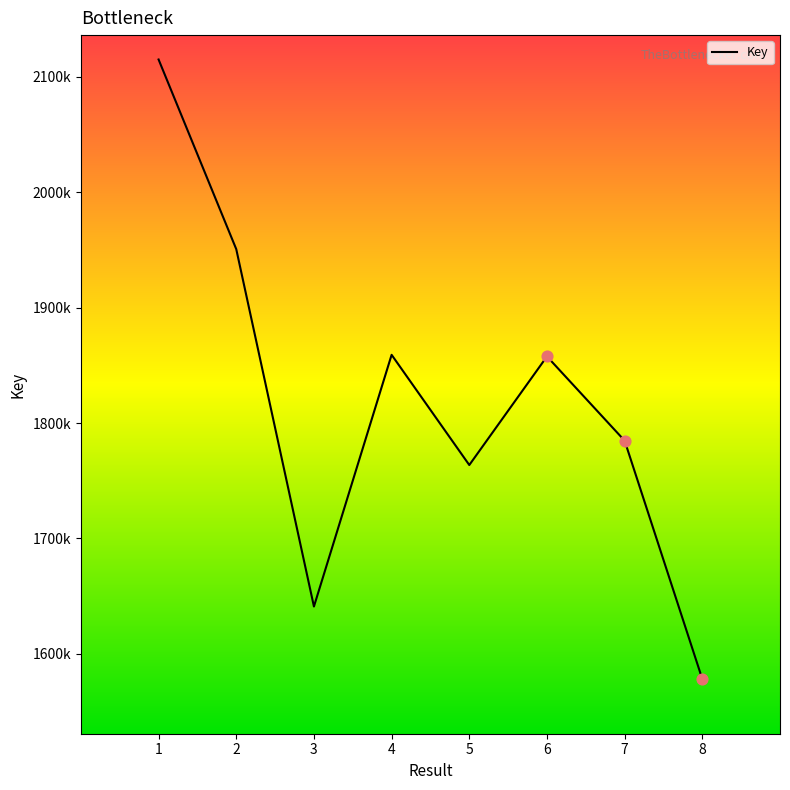

Which has a higher value, 8 or 7?

7